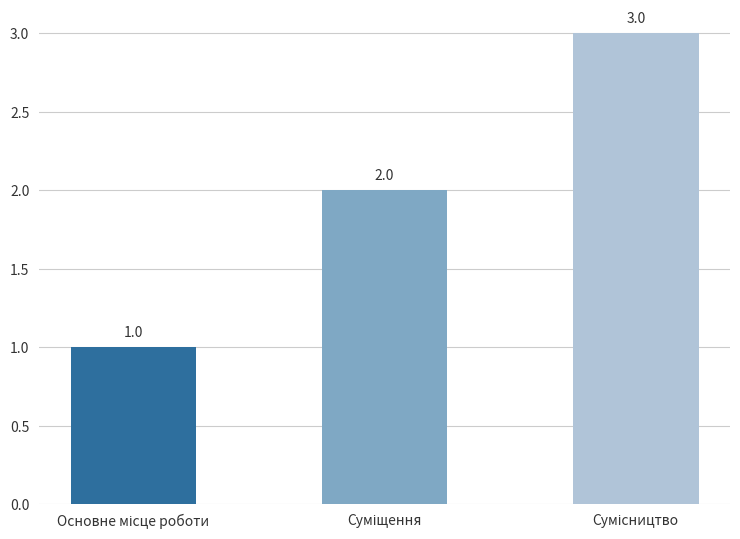

Are the bars horizontal?

No